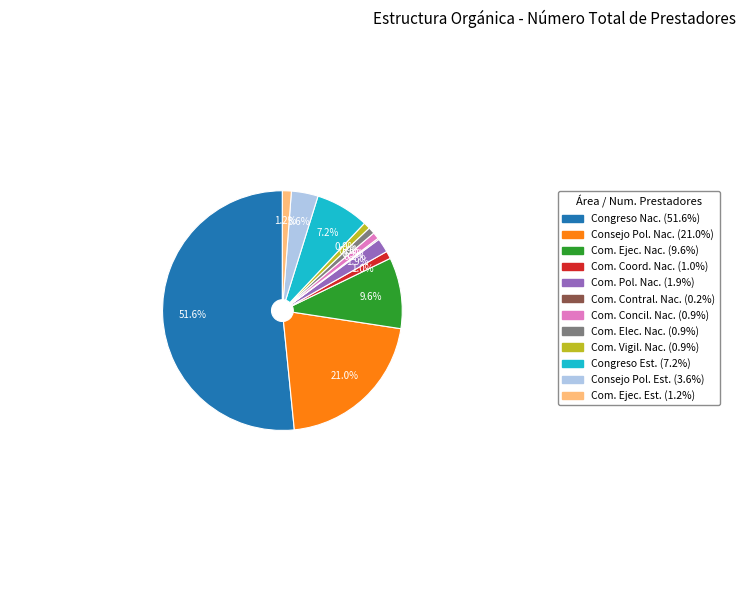

Combined, do Com. Coord. Nac. (1.0%) and Com. Concil. Nac. (0.9%) account for over 50%?

No